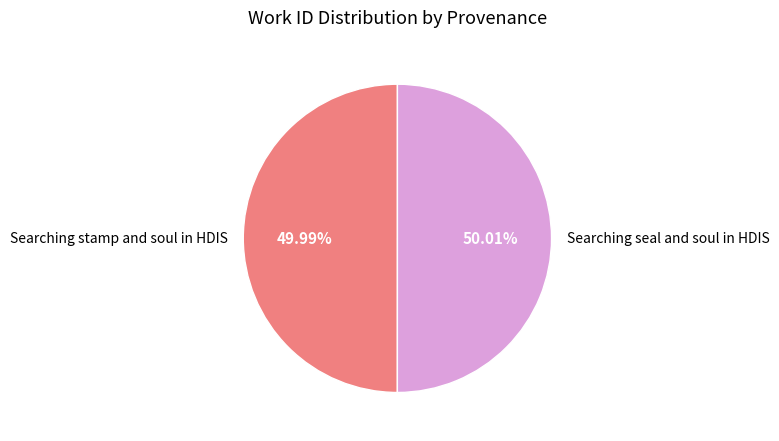

Approximately how many times larger is the value at Searching stamp and soul in HDIS compared to Searching seal and soul in HDIS?

1.0